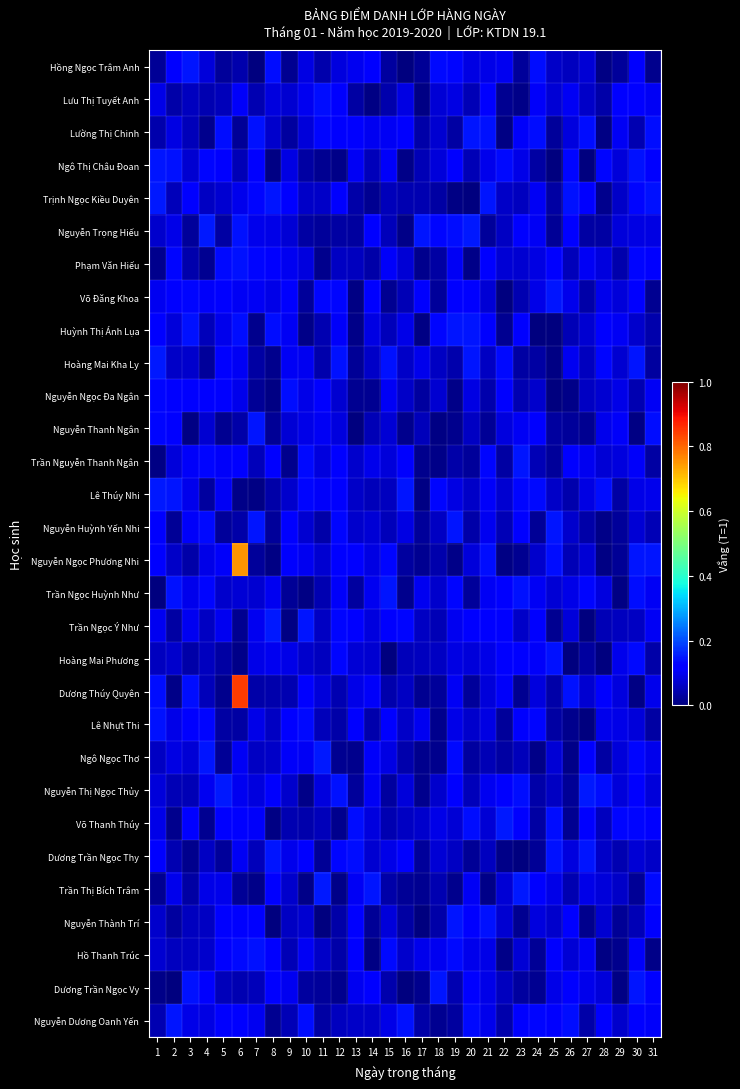

Between 31 and 28, which is larger?

31